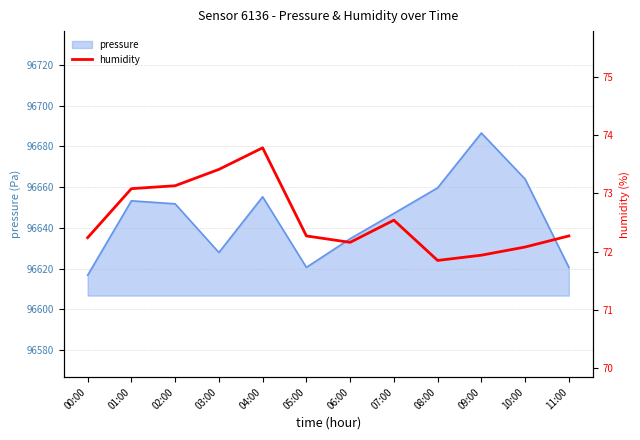

What is the maximum value shown in the chart?

73.8